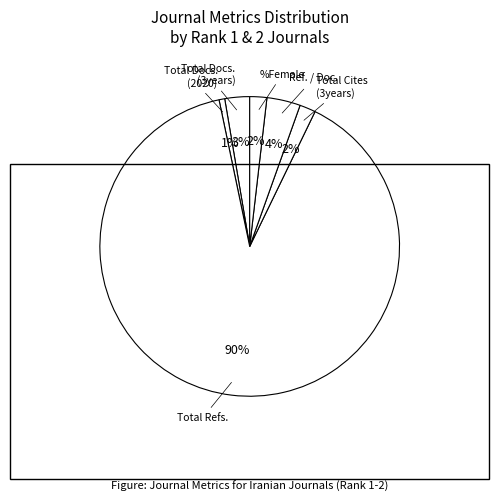

True or false: Ref. / Doc. accounts for 10% of the total.

False